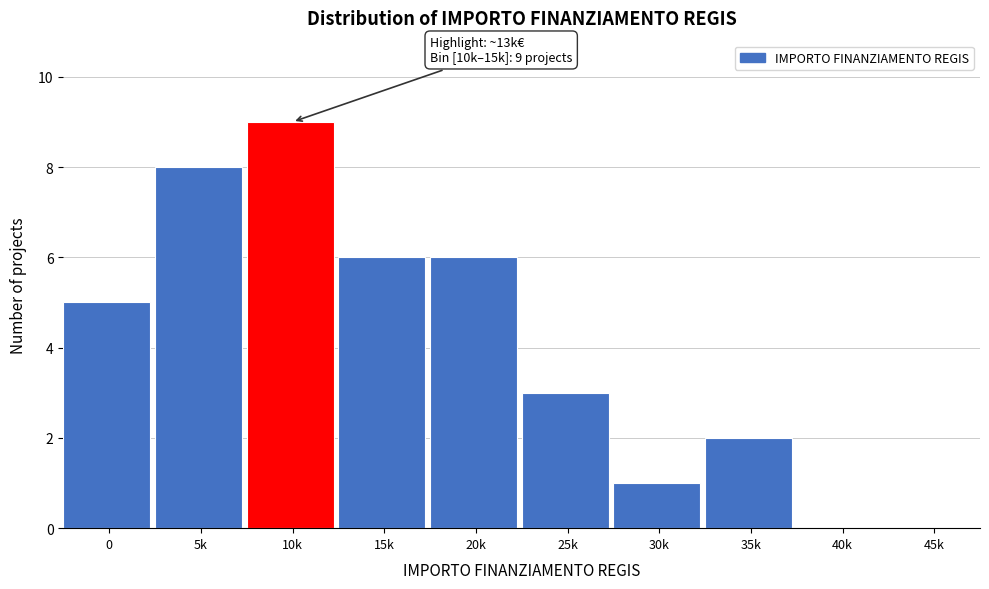

Reading left to right, what are all the values shown in this chart?

0=5	5k=8	10k=9	15k=6	20k=6	25k=3	30k=1	35k=2	40k=0	45k=0